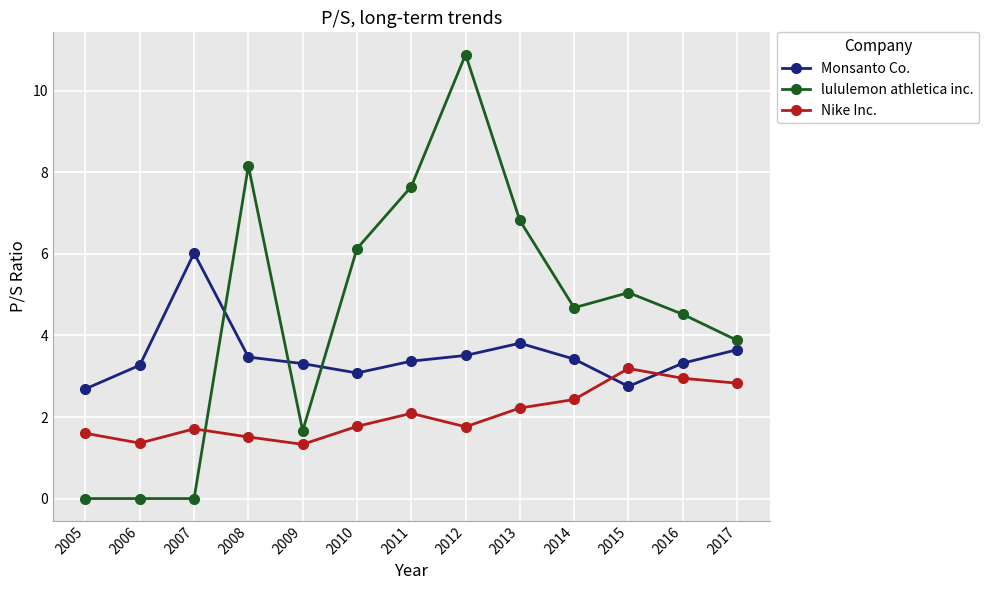

What is the difference between the maximum and minimum values in the lululemon athletica inc. series?

10.9